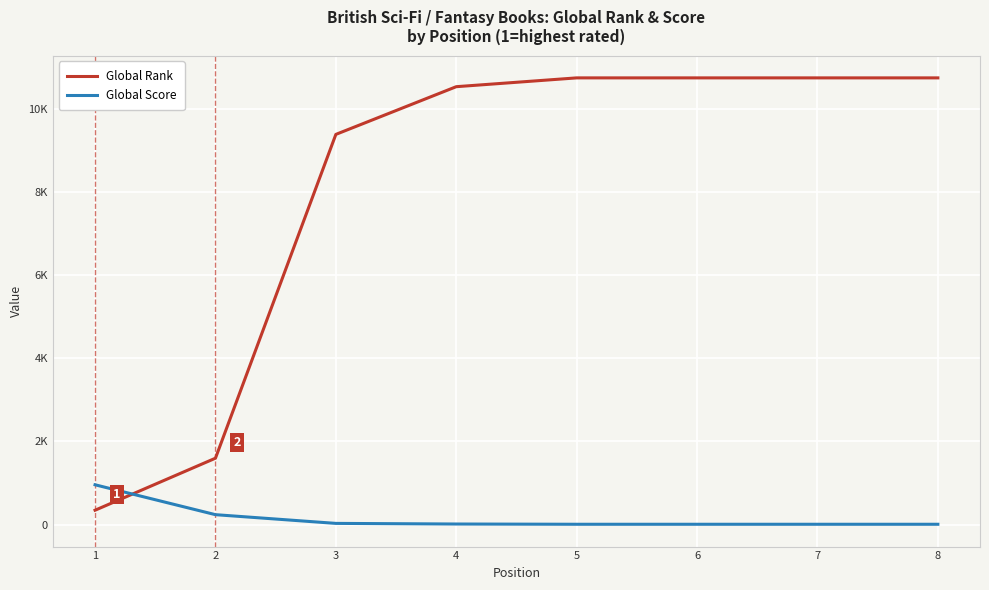

What are all the series names shown in the legend?

Global Rank, Global Score